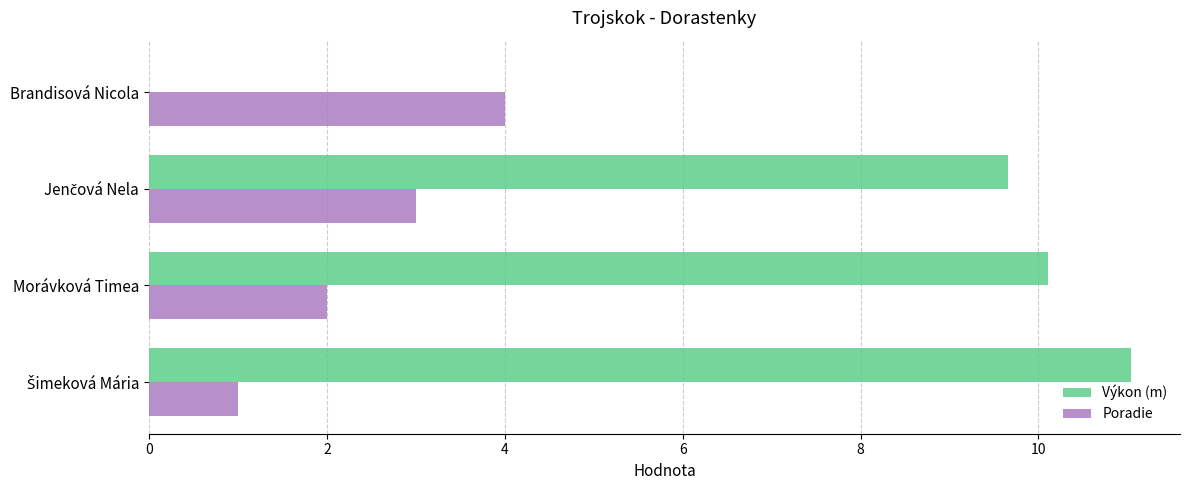

What is the average value of the Poradie series?

2.5